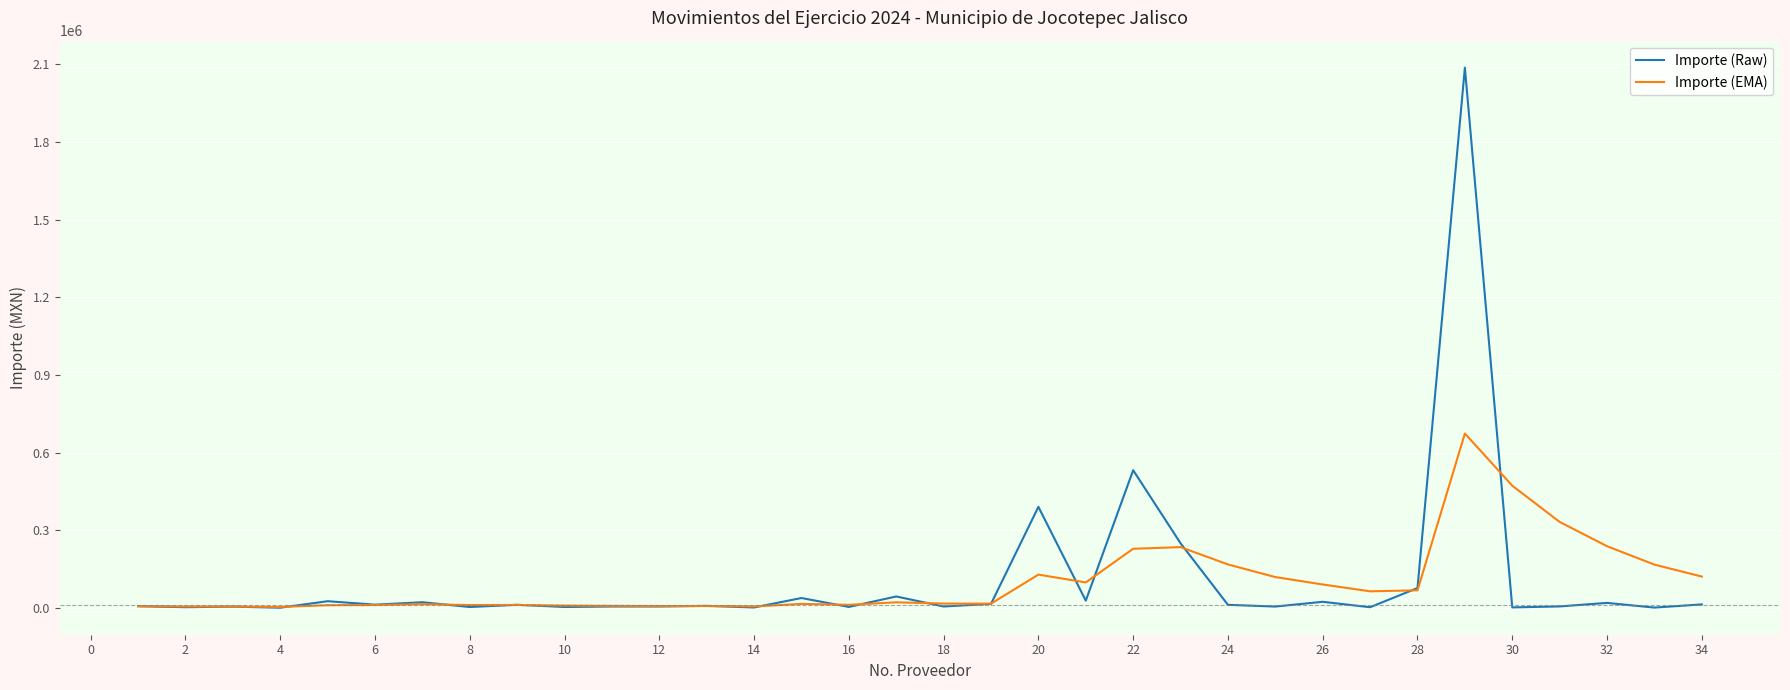

List the series in order of their peak value, highest first.

Importe (Raw), Importe (EMA)